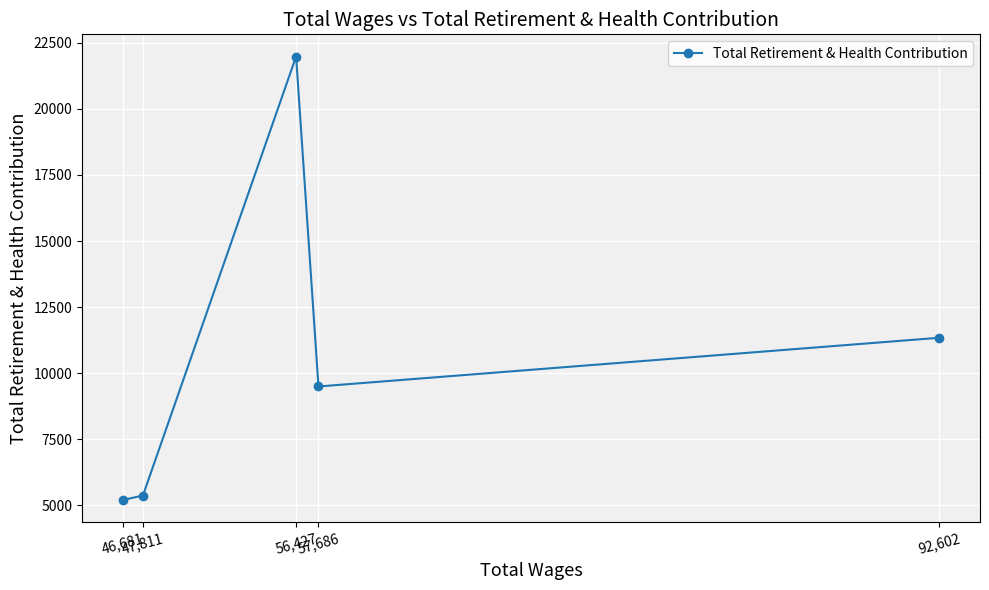

What position from the left is 46,681?

1